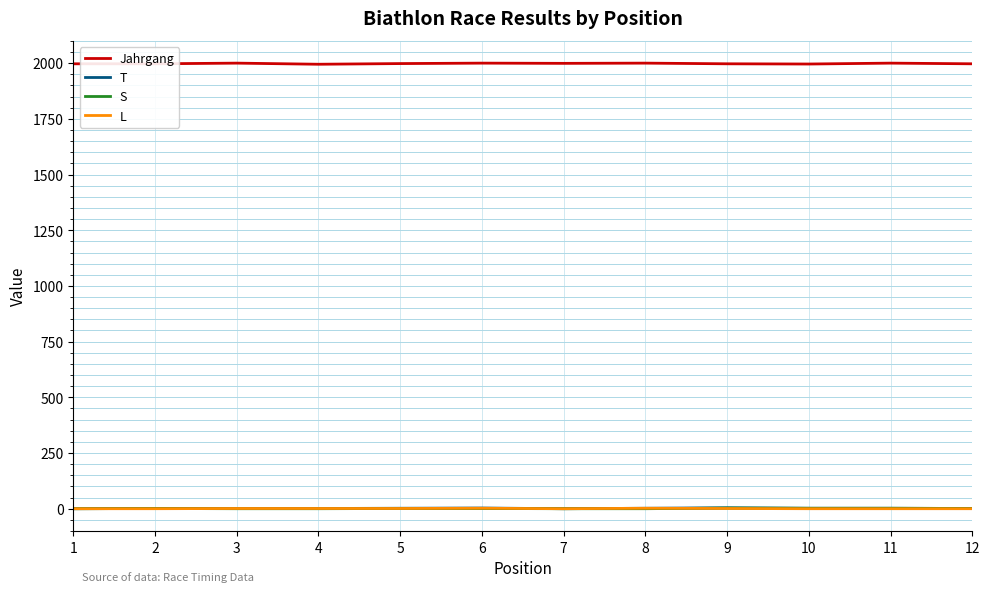

The value of S at 4 is 0. True or false?

True